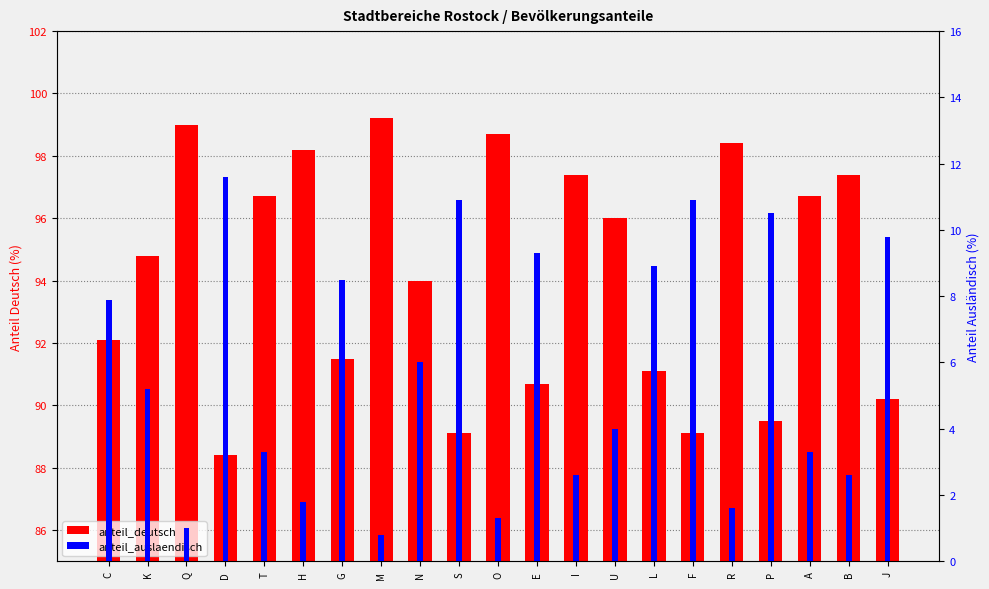

List the series in order of their overall mean, lowest first.

anteil_auslaendisch, anteil_deutsch